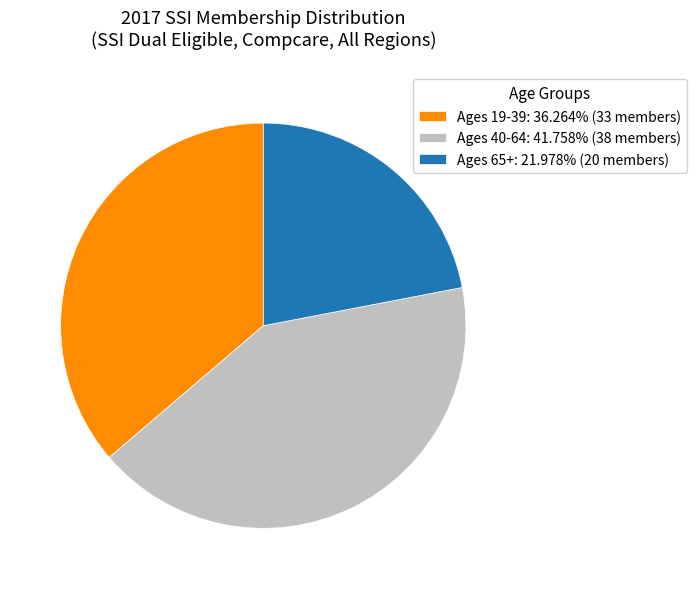

Which slice is the smallest?

Ages 65+